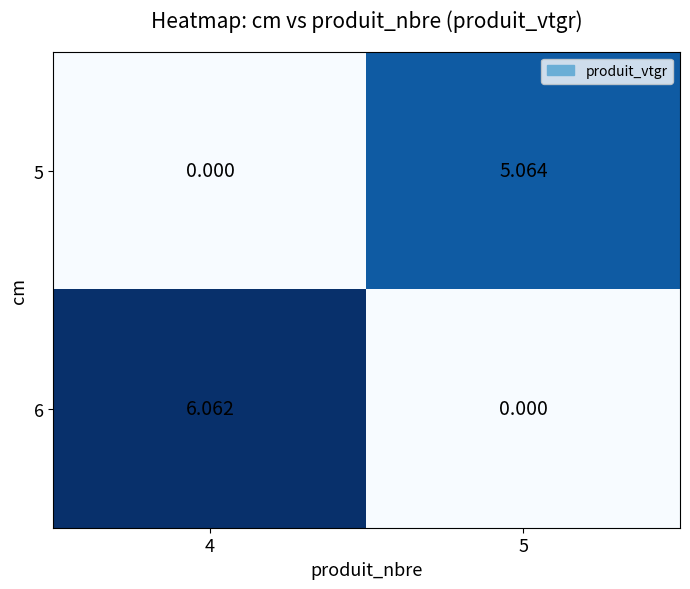

Rank the series by their average value, from lowest to highest.

5, 6